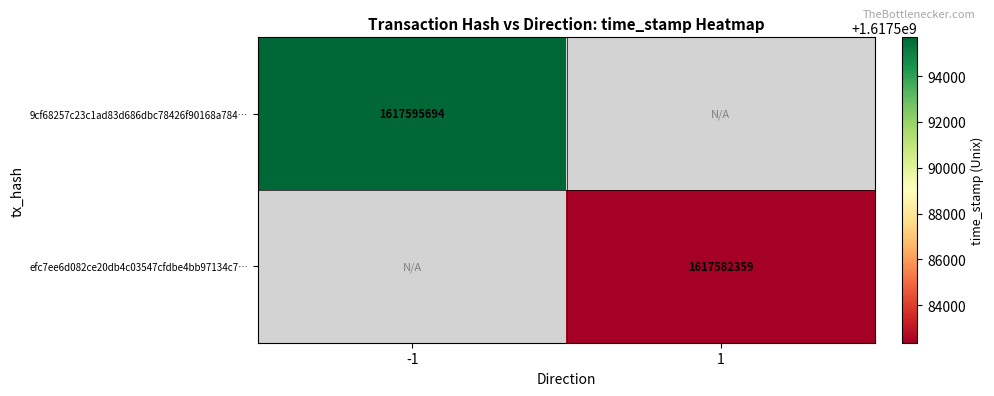

True or false: 9cf68257c23c1ad83d686dbc78426f90168a784… has a value of 1617595694 at -1.

True